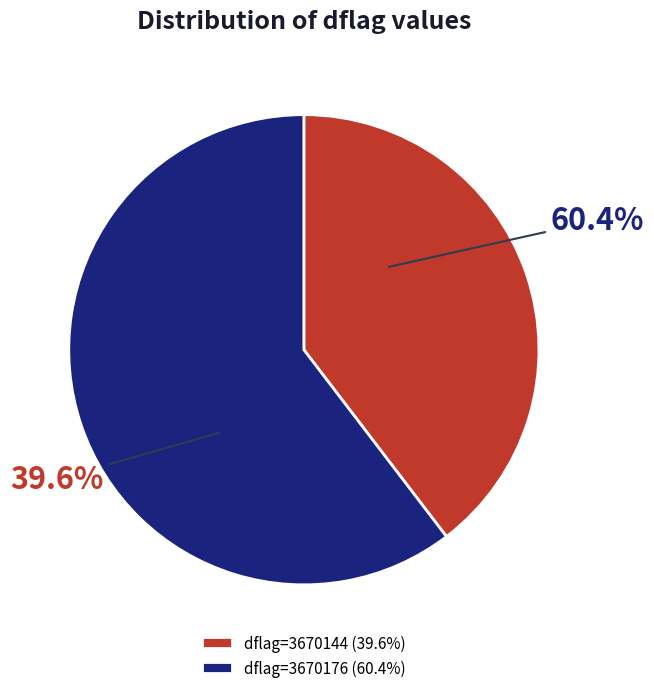

What is the largest slice in the pie chart?

3670176